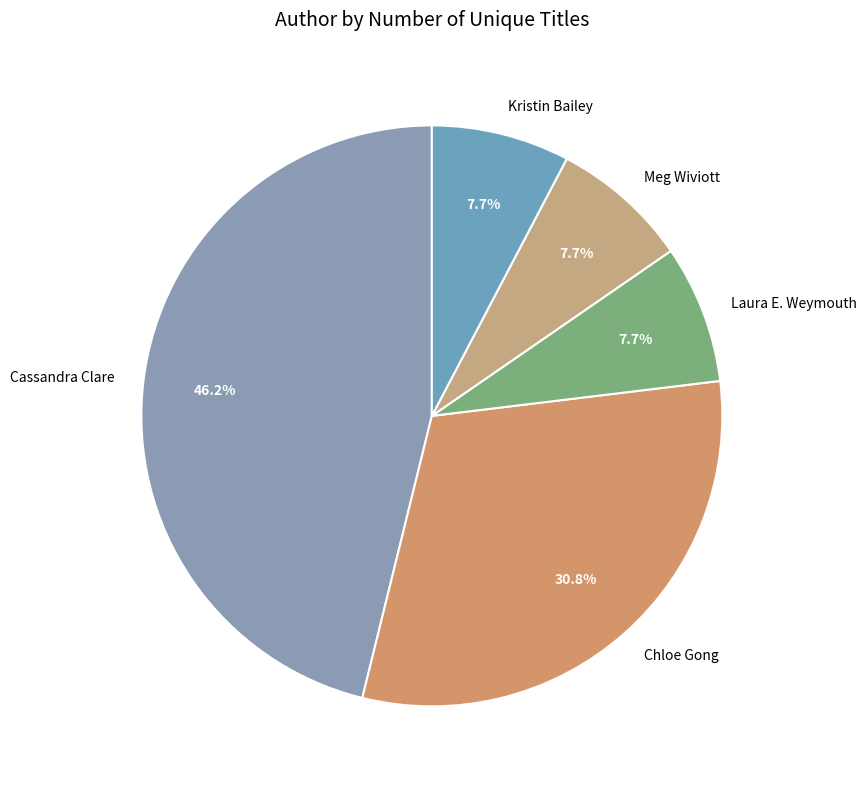

How many segments does this pie chart have?

5